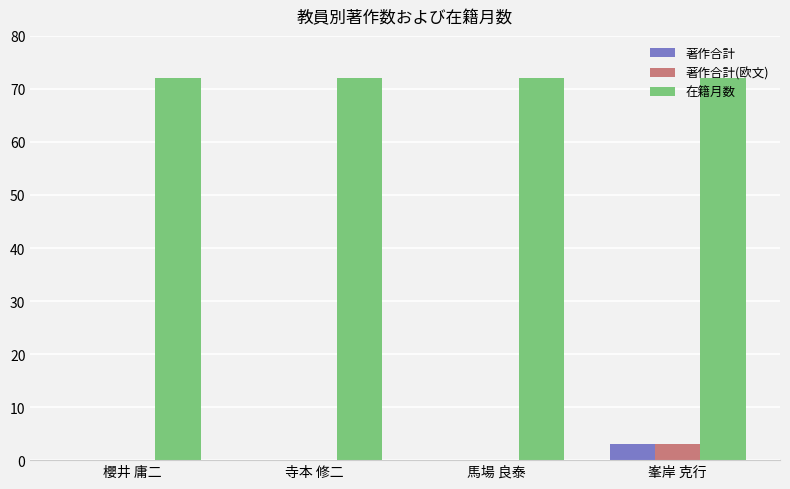

Are the bars grouped side by side (vs. stacked)?

Yes